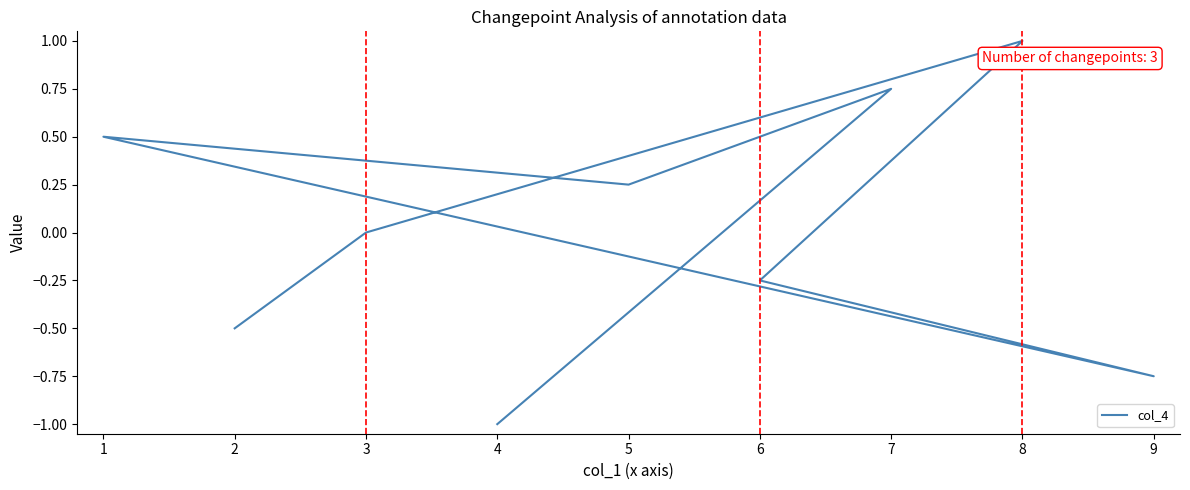

What is the maximum value shown in the chart?

1.0